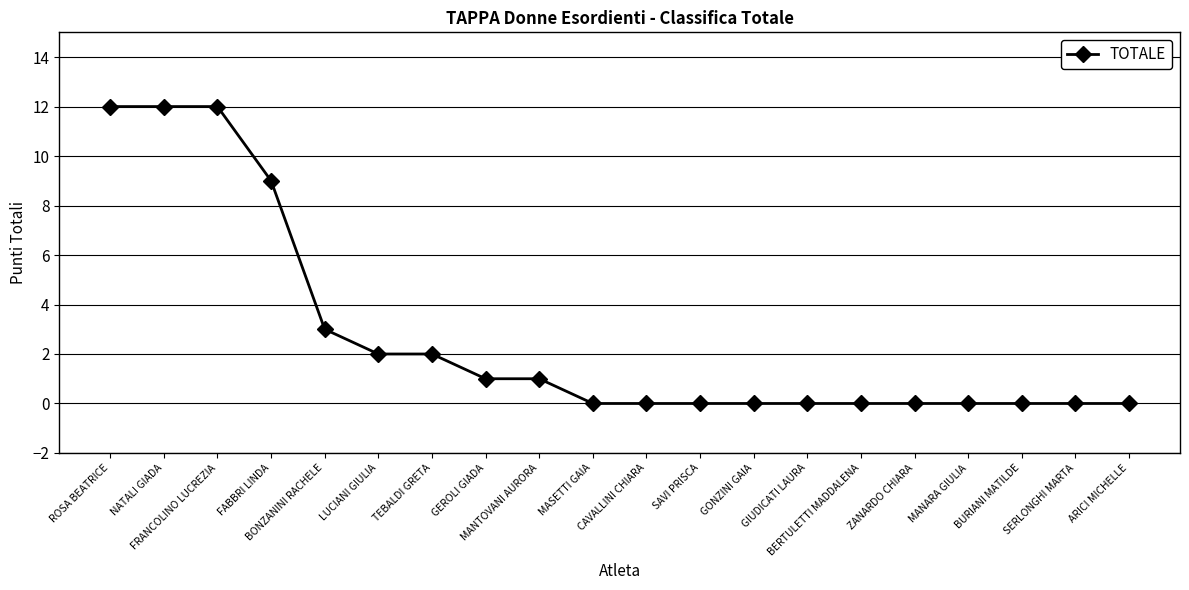

What is the label of the 13th point from the left?

GONZINI GAIA